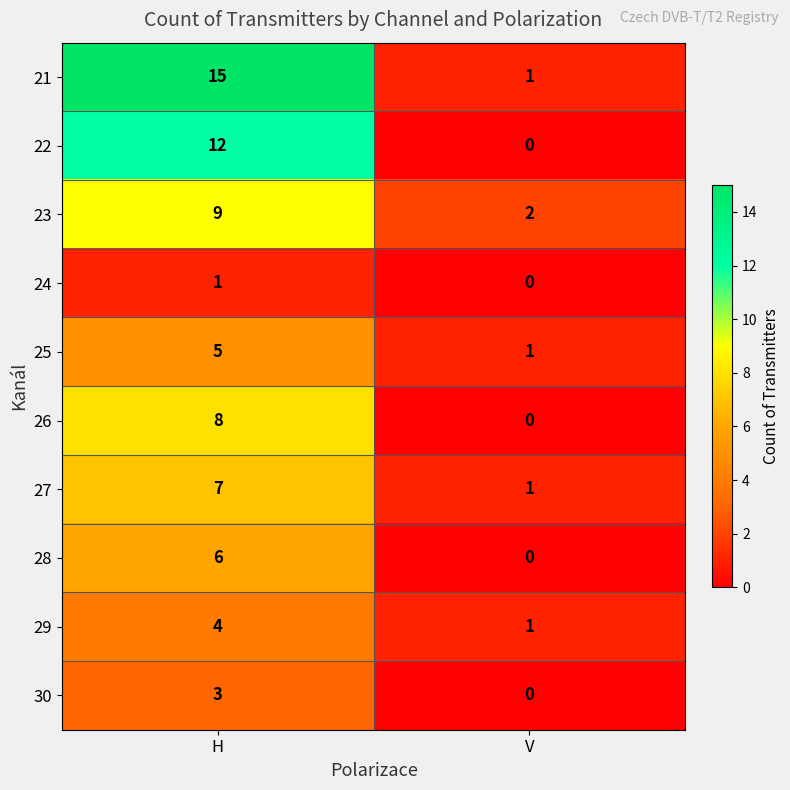

At which category does the chart reach its peak across all series?

H